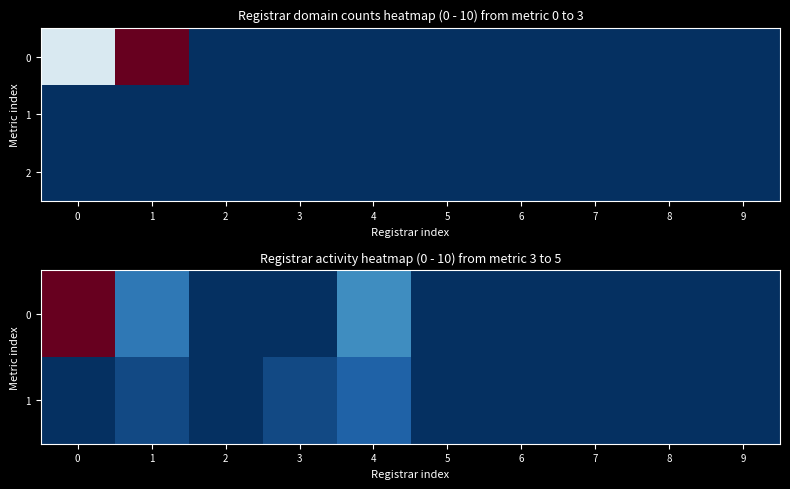

The 1 series shows 0.0 at 8. True or false?

True